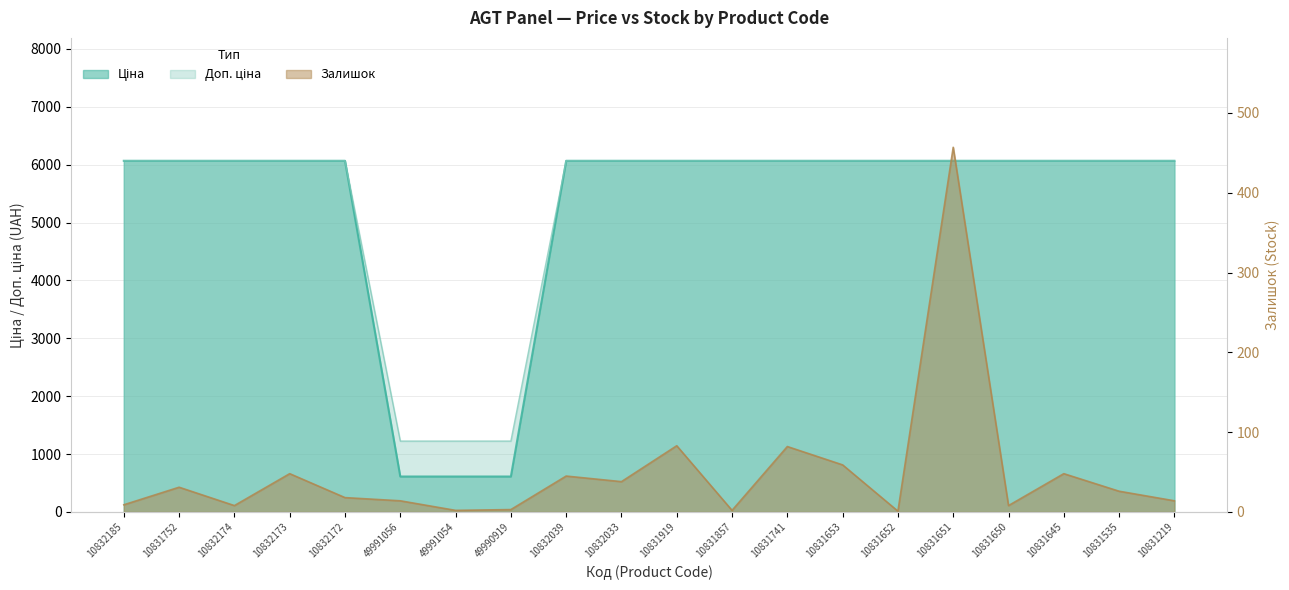

True or false: Ціна has more than 1 interior local peaks.

False